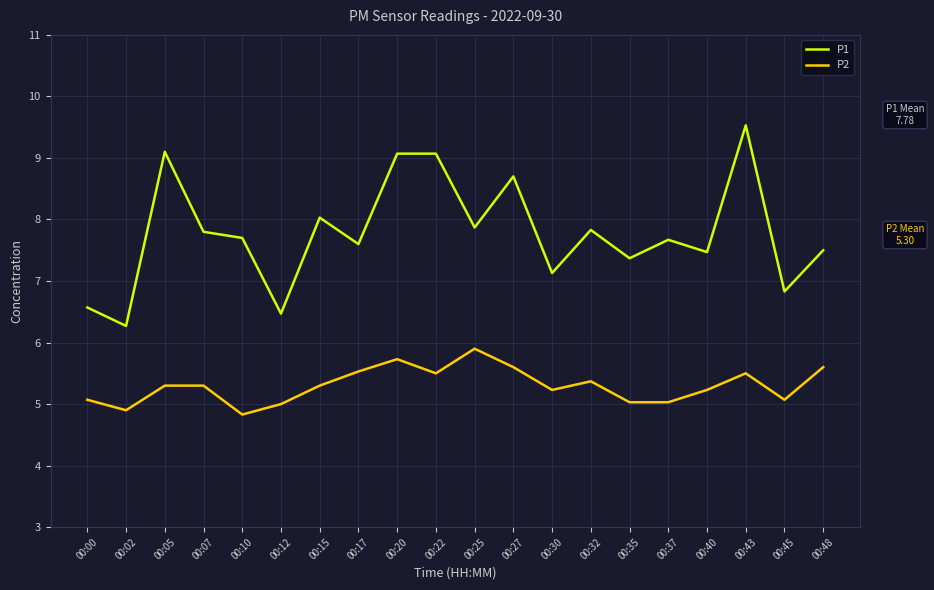

What is the sum of all P2 values?

106.0